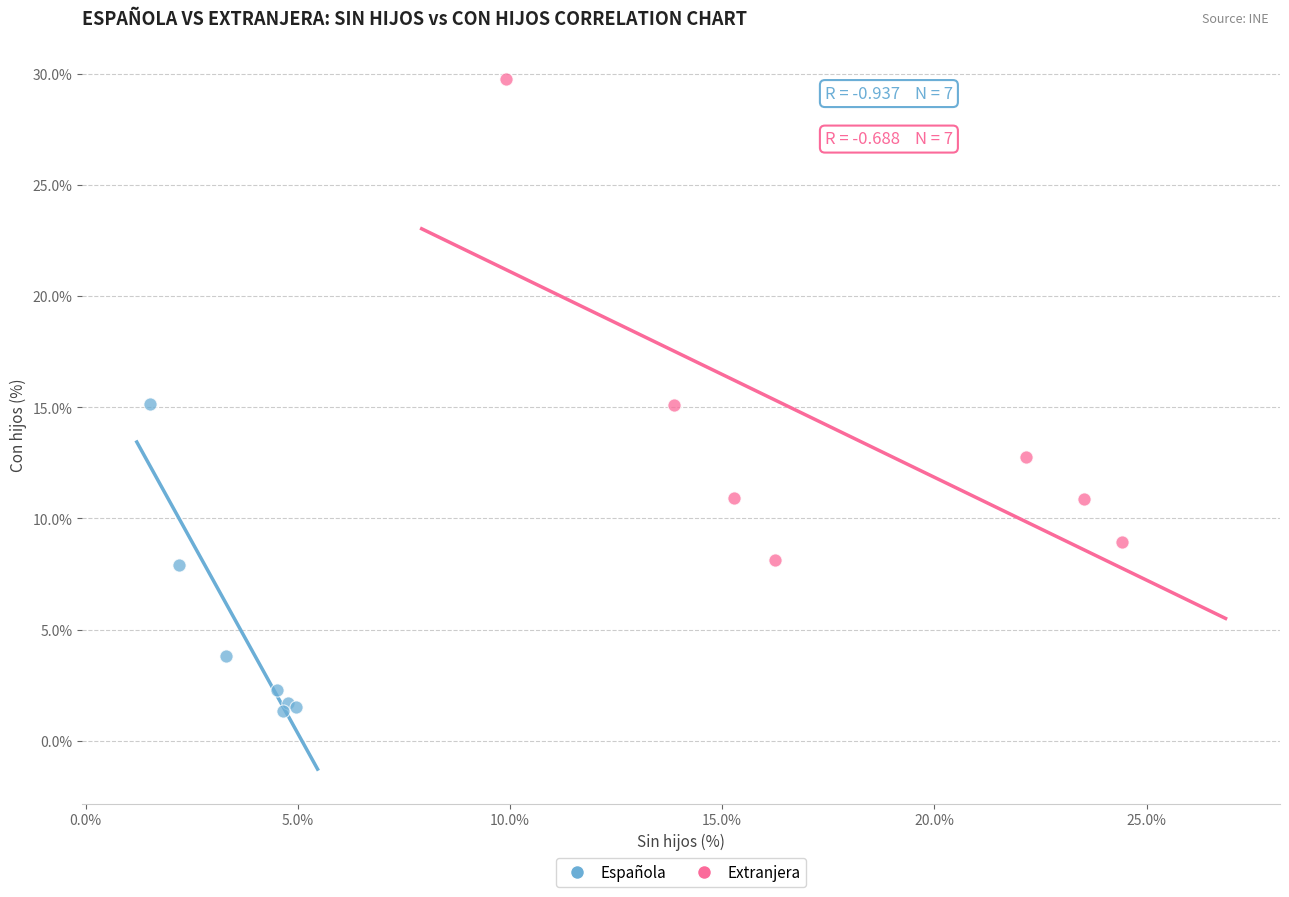

Which series contains the lowest Y value?

Española